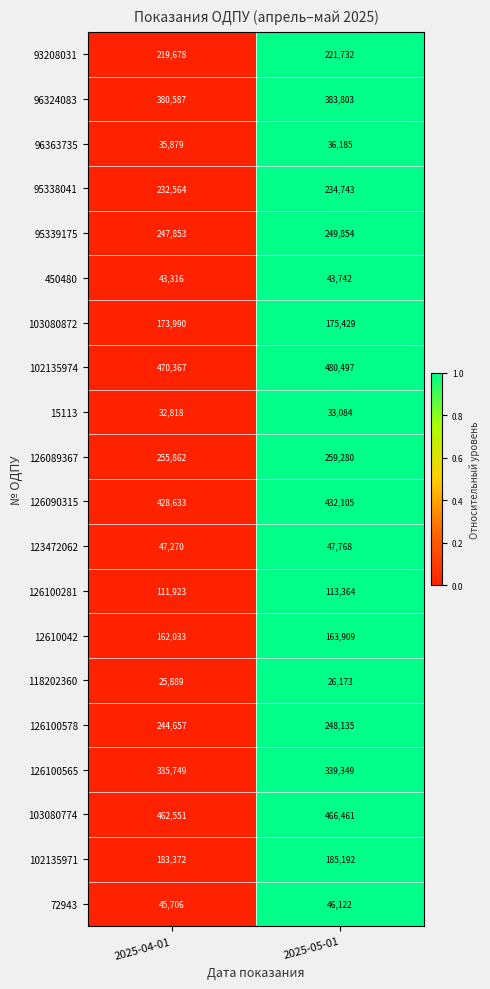

What is the total value across all series at 2025-04-01?

4140697